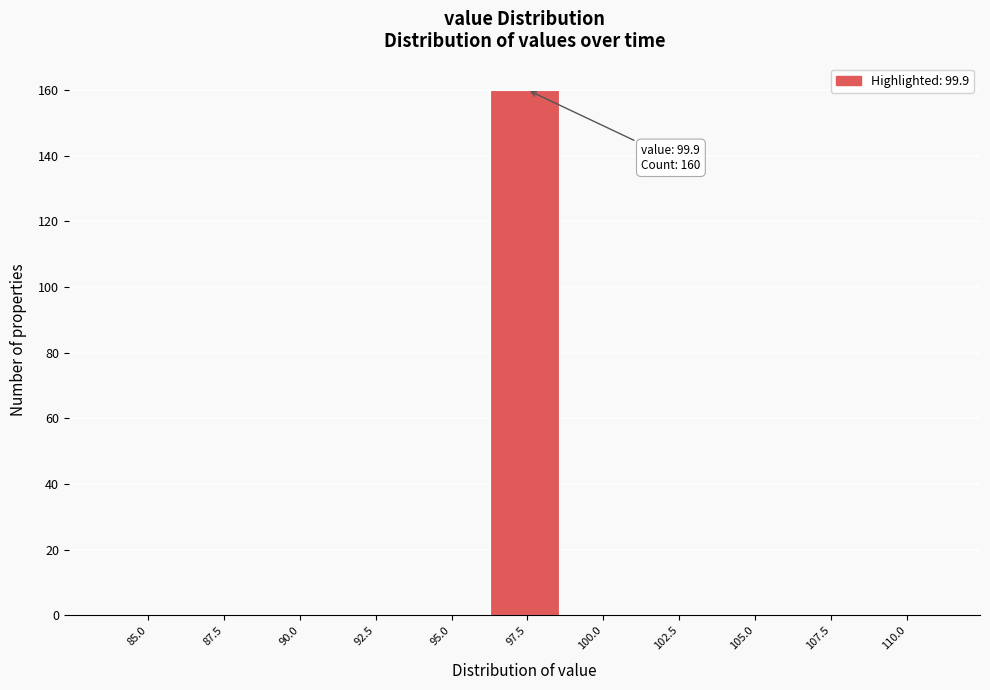

Reading left to right, what are all the values shown in this chart?

85.0=0	87.5=0	90.0=0	92.5=0	95.0=0	97.5=160	100.0=0	102.5=0	105.0=0	107.5=0	110.0=0